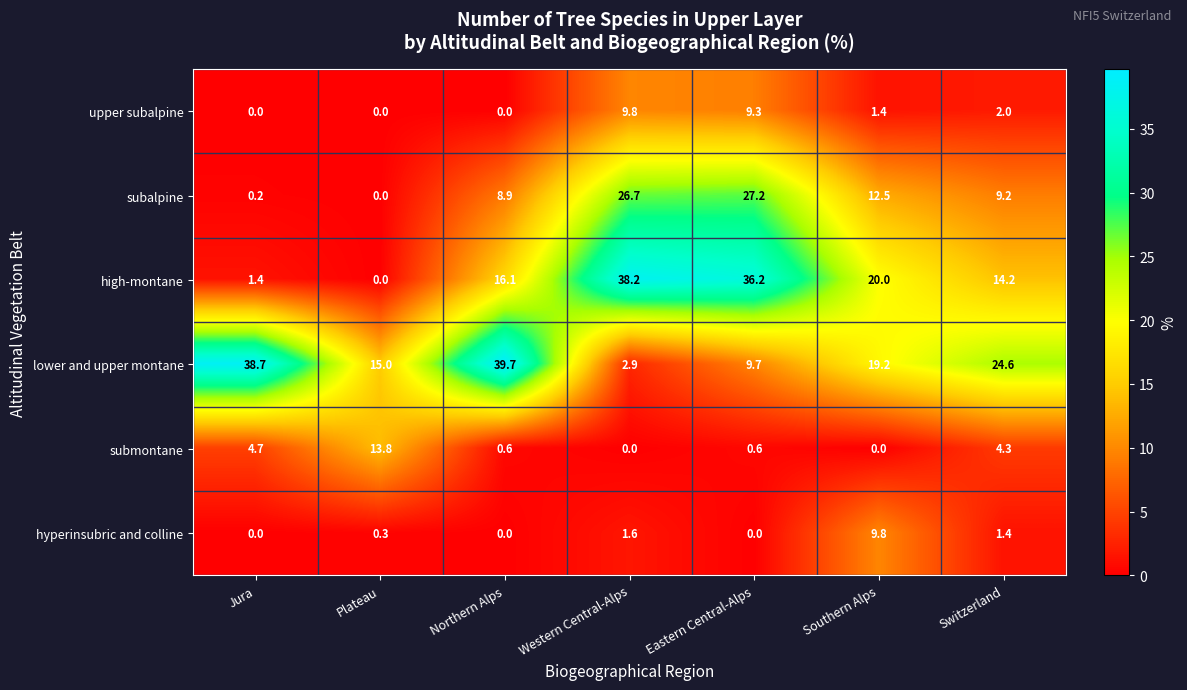

At Eastern Central-Alps, list the series in order from largest to smallest.

high-montane, subalpine, lower and upper montane, upper subalpine, submontane, hyperinsubric and colline